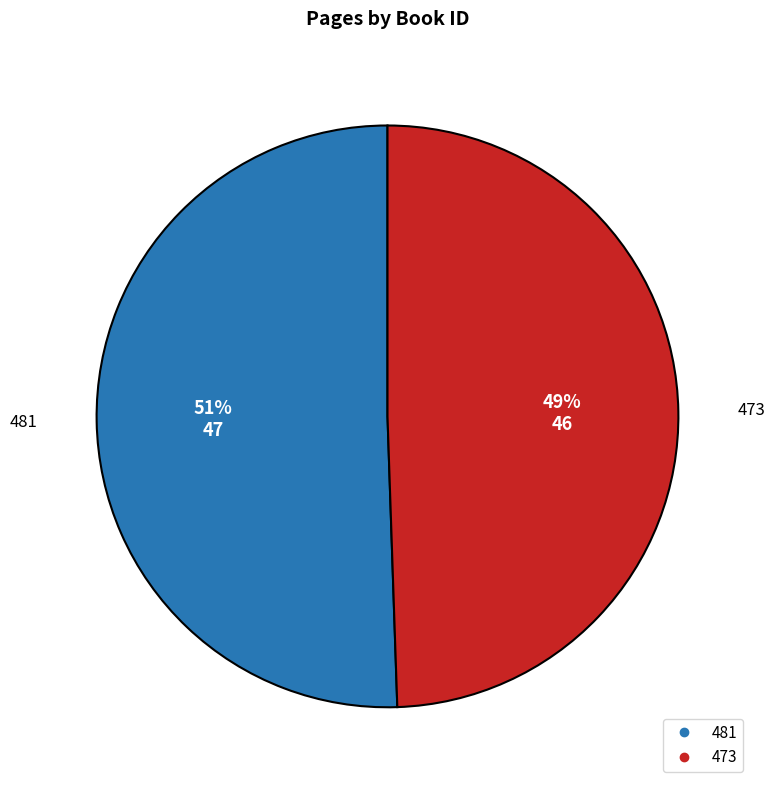

Is it true that 481 is 39% of the pie?

False